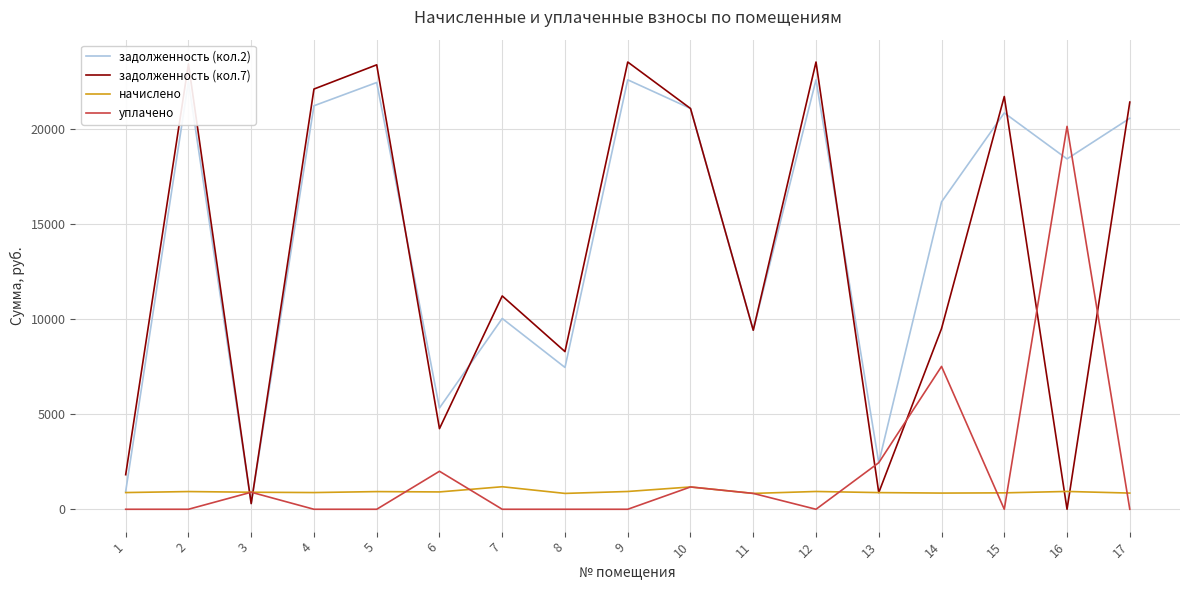

At which label is задолженность (кол.7) closest to 11769?

7